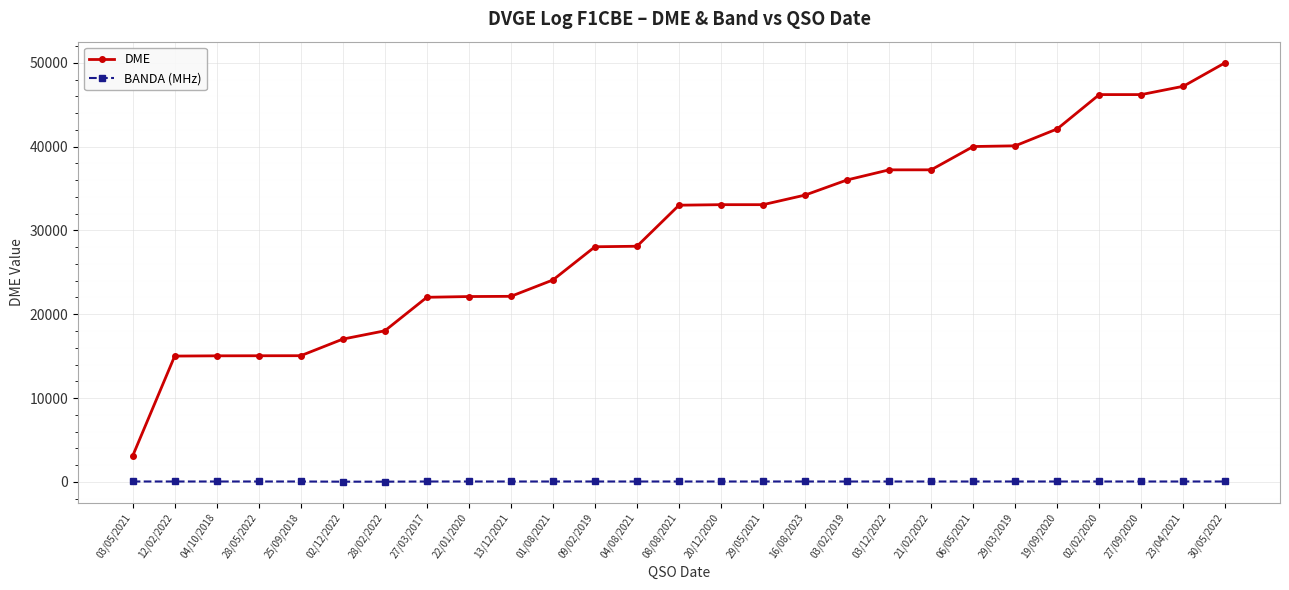

What is the minimum value shown in the chart?

20